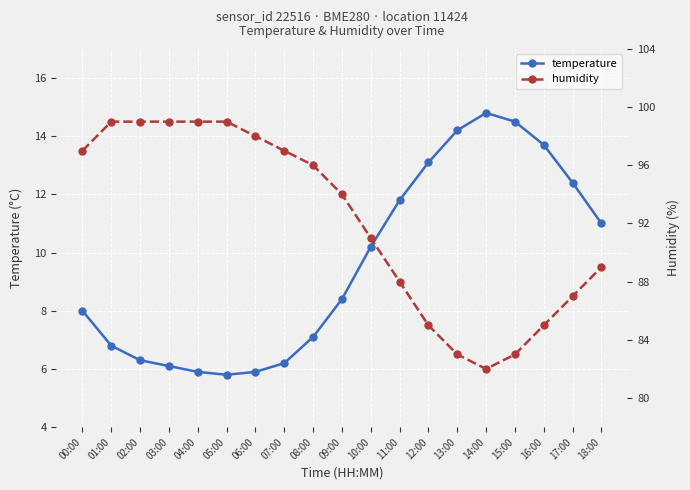

List the series in order of their peak value, highest first.

humidity, temperature